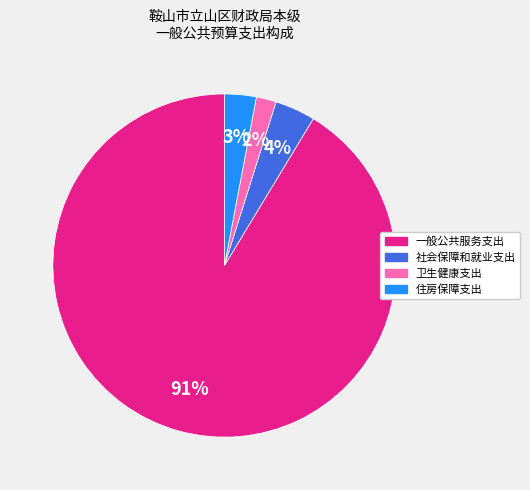

To the nearest percent, what portion does 住房保障支出 represent?

3%